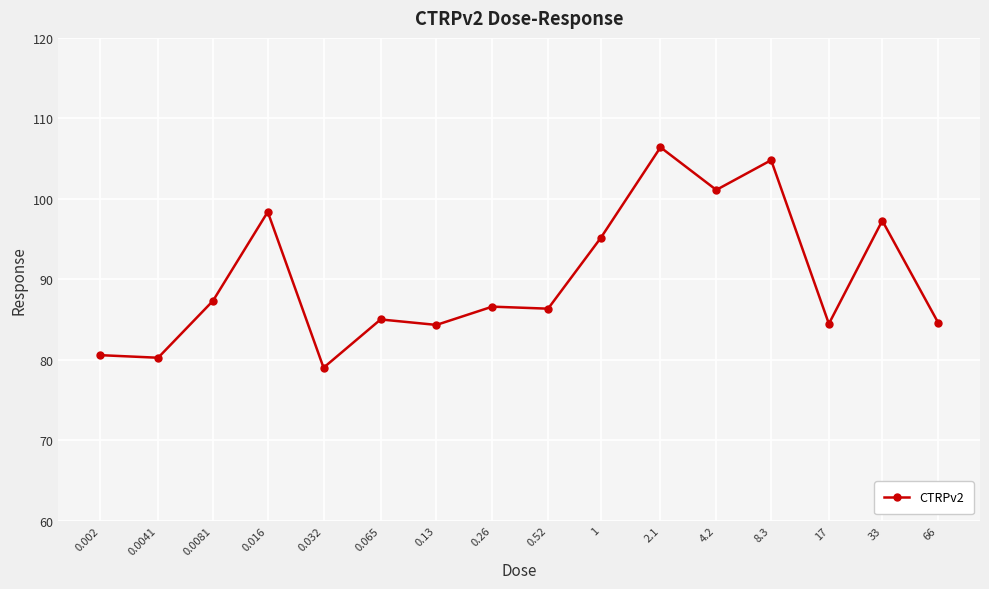

What is the smallest value displayed?

79.0